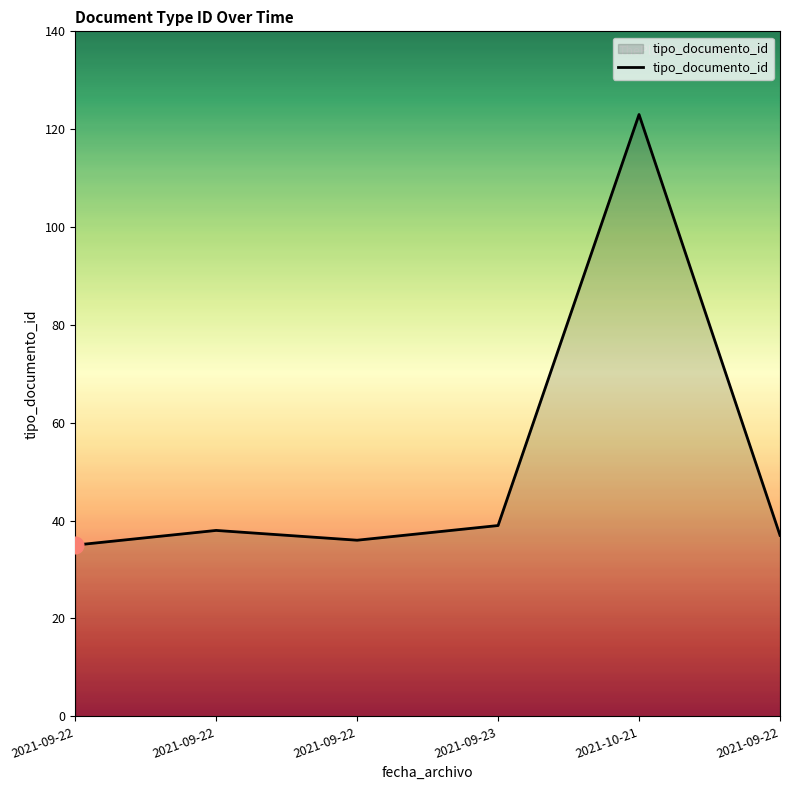

Reading right to left, list all the values displayed in this chart.

2021-09-22=37	2021-10-21=123	2021-09-23=39	2021-09-22=36	2021-09-22=38	2021-09-22=35